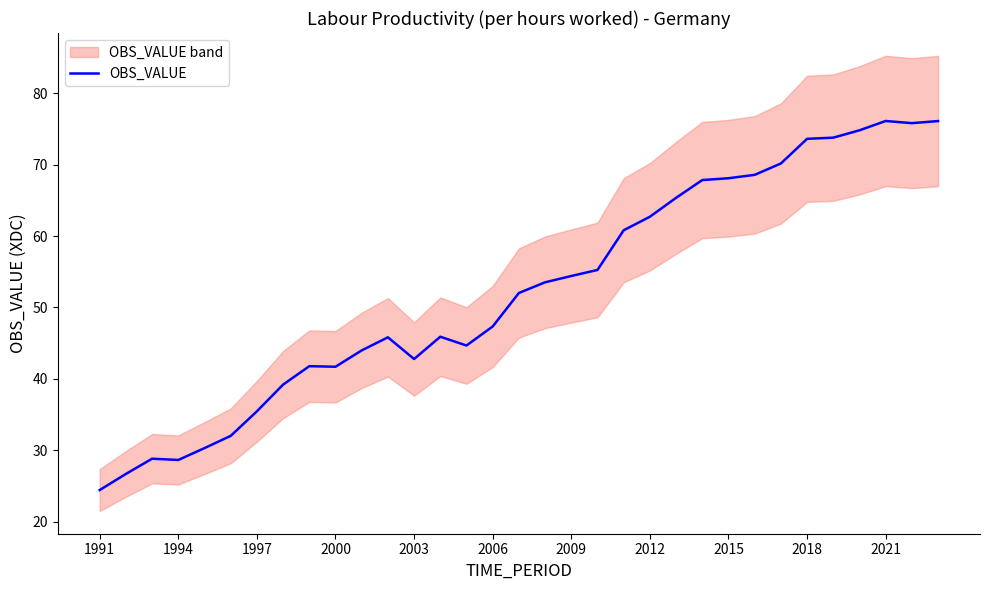

What is the sum of all values?

1728.3